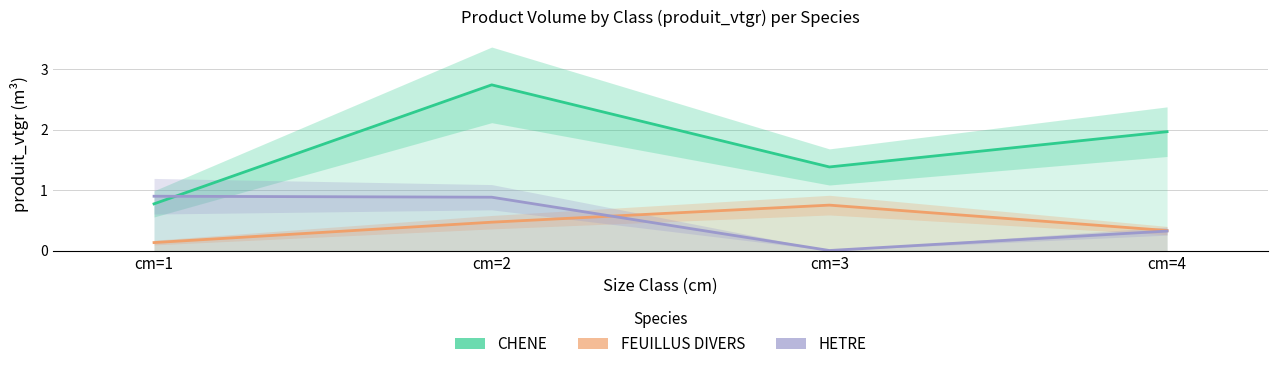

Reading right to left, list all the values displayed in this chart.

CHENE: 2.0	1.4	2.7	0.8
FEUILLUS DIVERS: 0.3	0.8	0.5	0.1
HETRE: 0.3	0.0	0.9	0.9